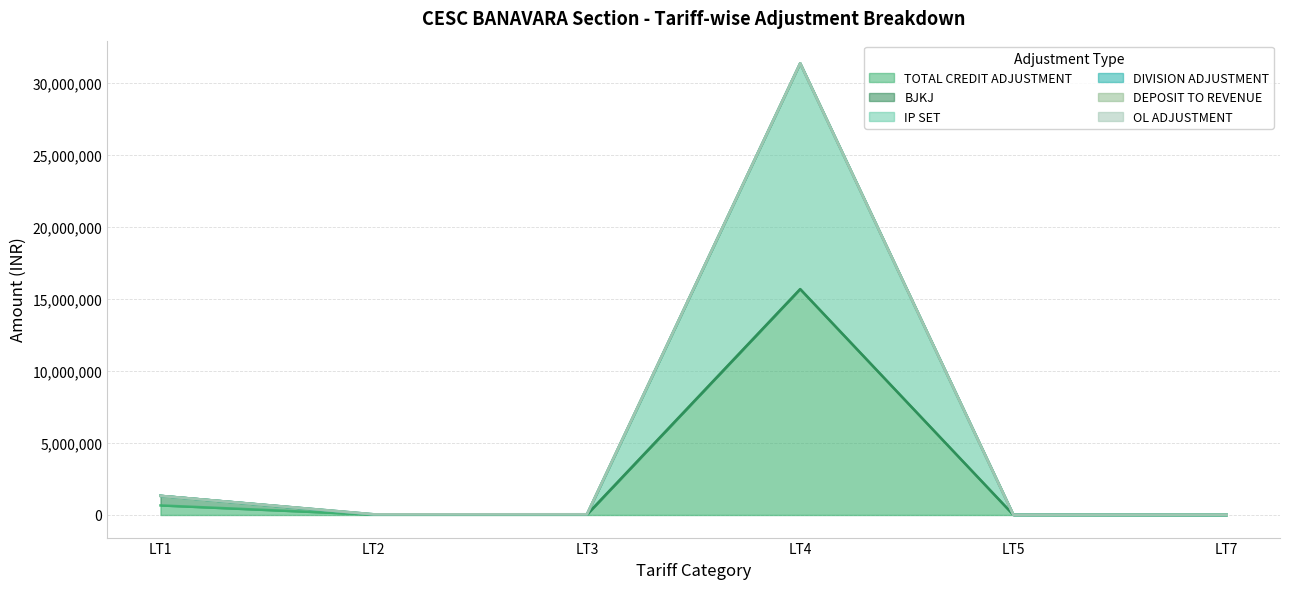

In TOTAL CREDIT ADJUSTMENT, how many points are lower than both neighbors (excluding endpoints)?

1